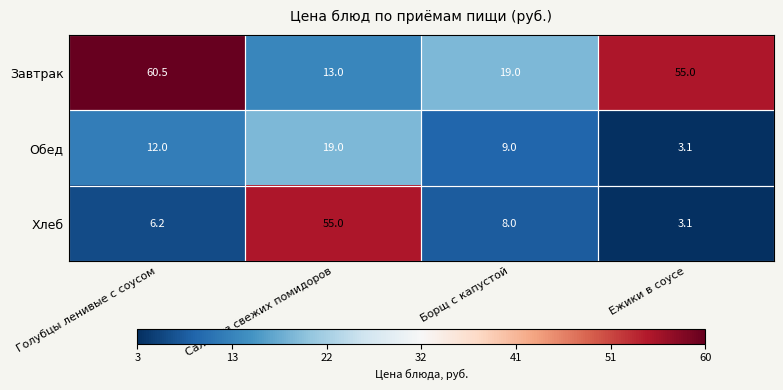

Which series has the largest range (max minus min)?

Хлеб